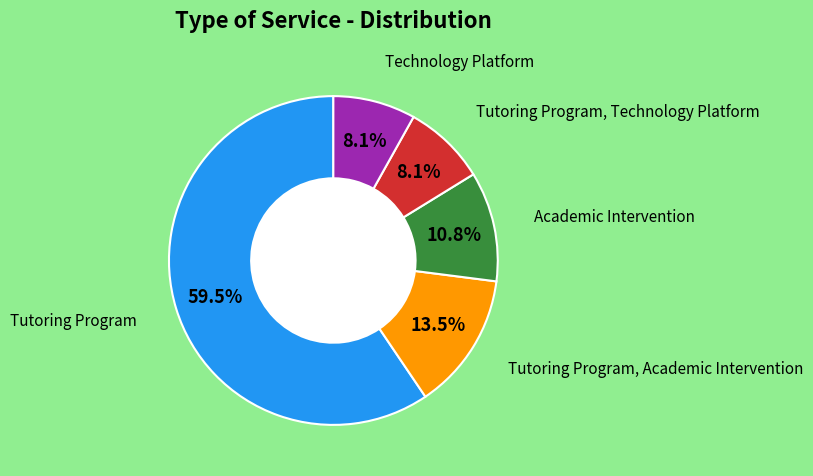

Does any single category account for the majority?

Yes